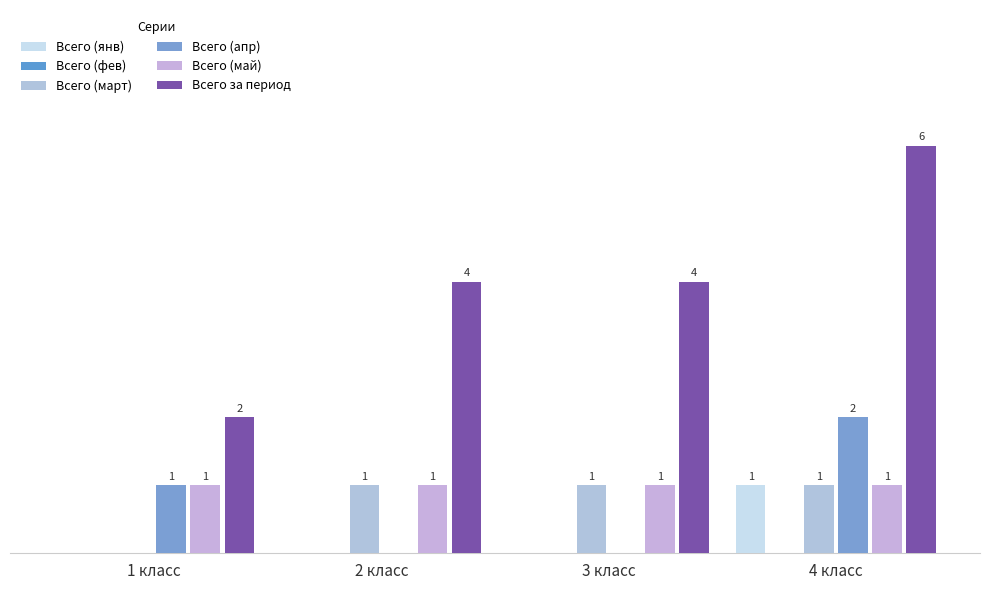

Reading left to right, list all the values displayed in this chart.

Всего (янв): 1 класс=0	2 класс=0	3 класс=0	4 класс=1
Всего (фев): 1 класс=0	2 класс=0	3 класс=0	4 класс=0
Всего (март): 1 класс=0	2 класс=1	3 класс=1	4 класс=1
Всего (апр): 1 класс=1	2 класс=0	3 класс=0	4 класс=2
Всего (май): 1 класс=1	2 класс=1	3 класс=1	4 класс=1
Всего за период: 1 класс=2	2 класс=4	3 класс=4	4 класс=6